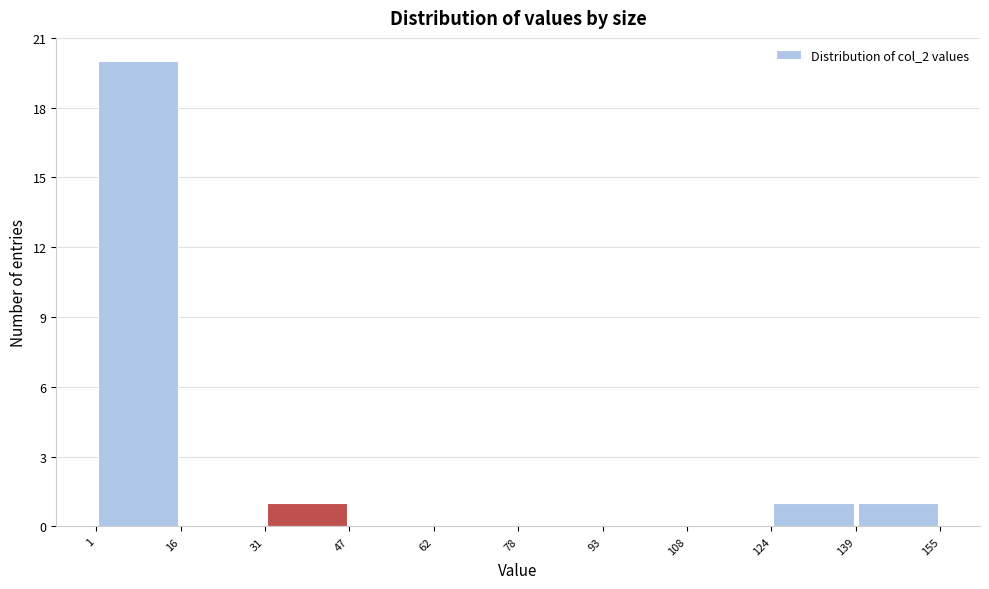

Reading left to right, list every bar in this chart as the range it spans on the x-axis followed by its height. The values are not printed on the chart, so give them approximately, as read against the axis.

1 to 16: 20
16 to 31: 0
31 to 47: 1
47 to 62: 0
62 to 78: 0
78 to 93: 0
93 to 108: 0
108 to 124: 0
124 to 139: 1
139 to 155: 1